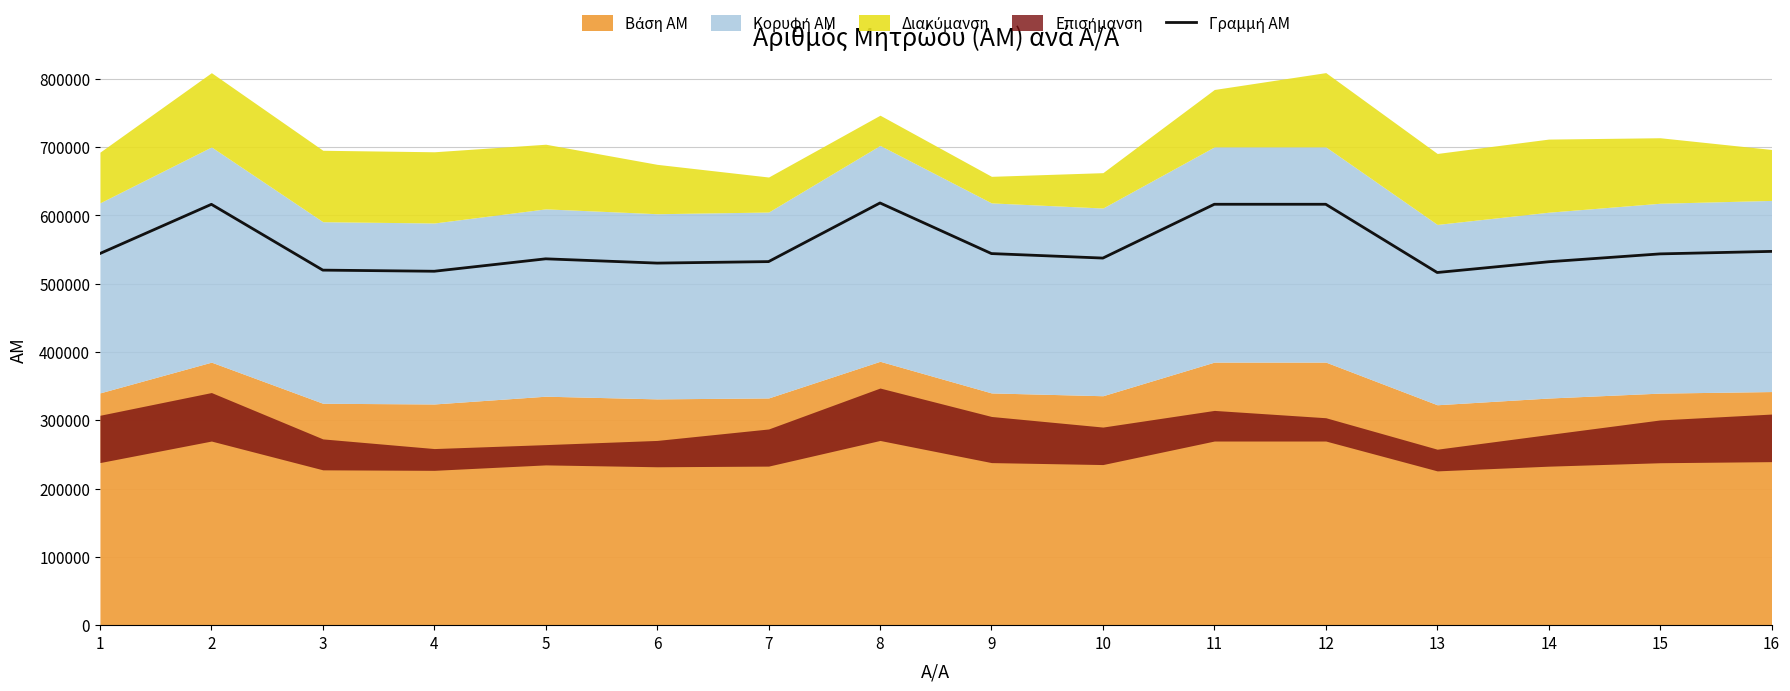

True or false: the data has more than 0 interior local peaks.

True